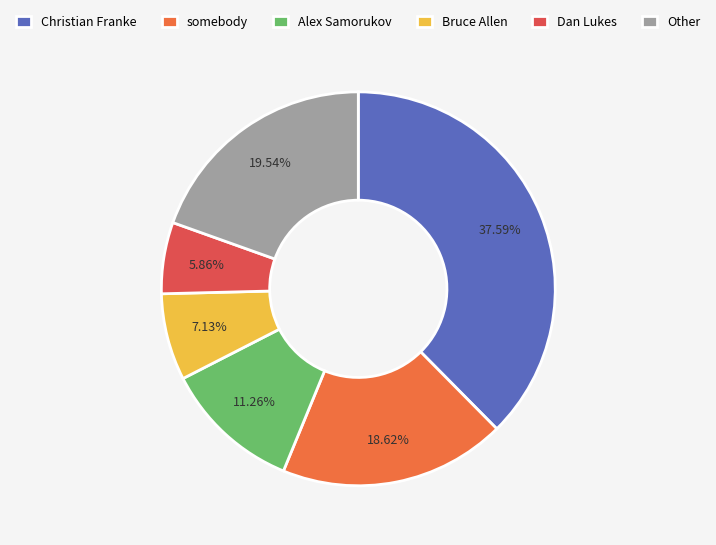

True or false: Bruce Allen accounts for 7% of the total.

True